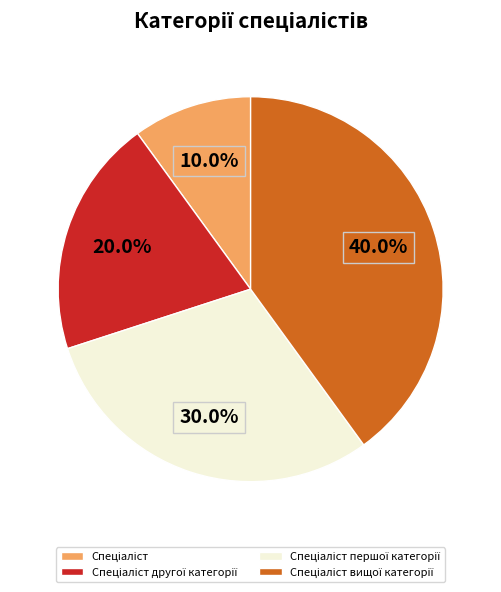

Does any single category account for the majority?

No